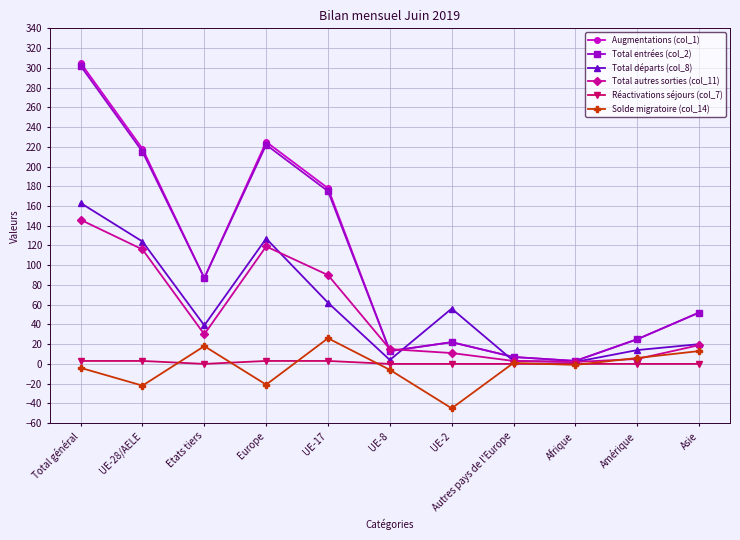

What is the sum of all Augmentations (col_1) values?

1135